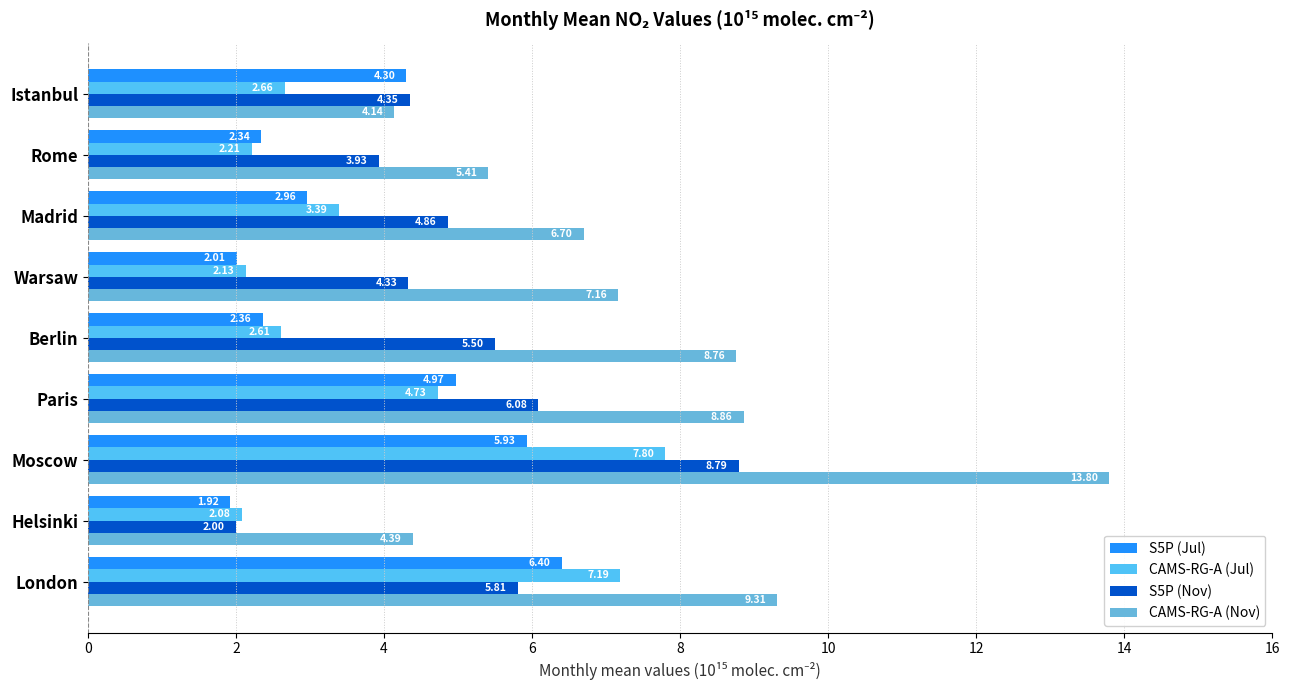

How many distinct data groups are displayed?

4